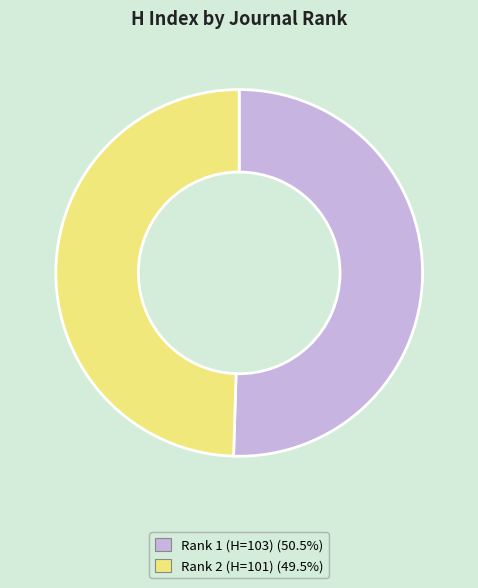

Do Rank 1 (H=103) and Rank 2 (H=101) together represent more than half of the pie?

Yes